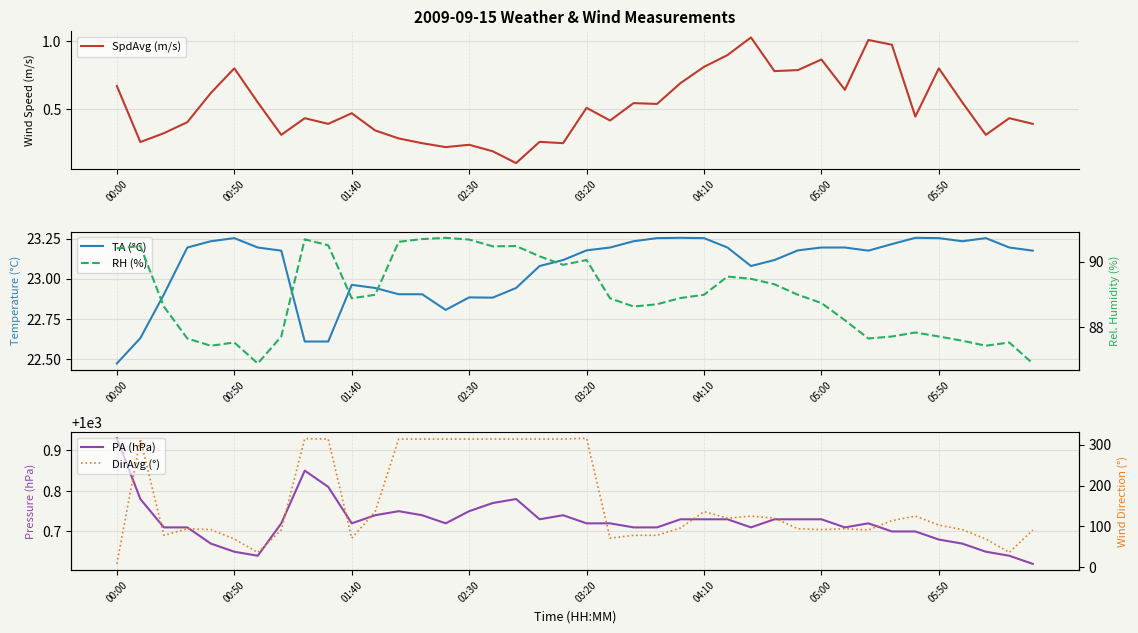

Is it true that PA (hPa) equals 1000.8 at 17?

True